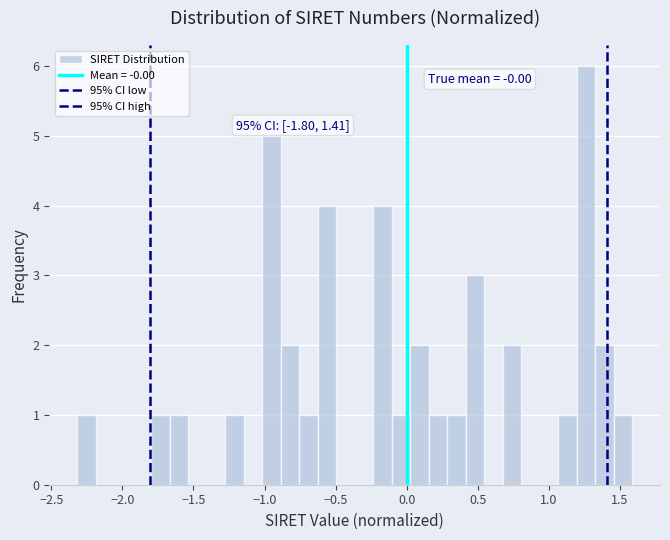

Read against the x-axis, roughly where is the centre of the tallest bar?

1.25